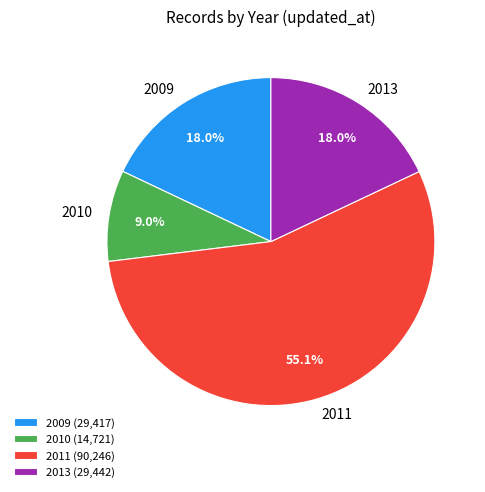

Approximately how many times larger is the value at 2013 compared to 2011?

0.3